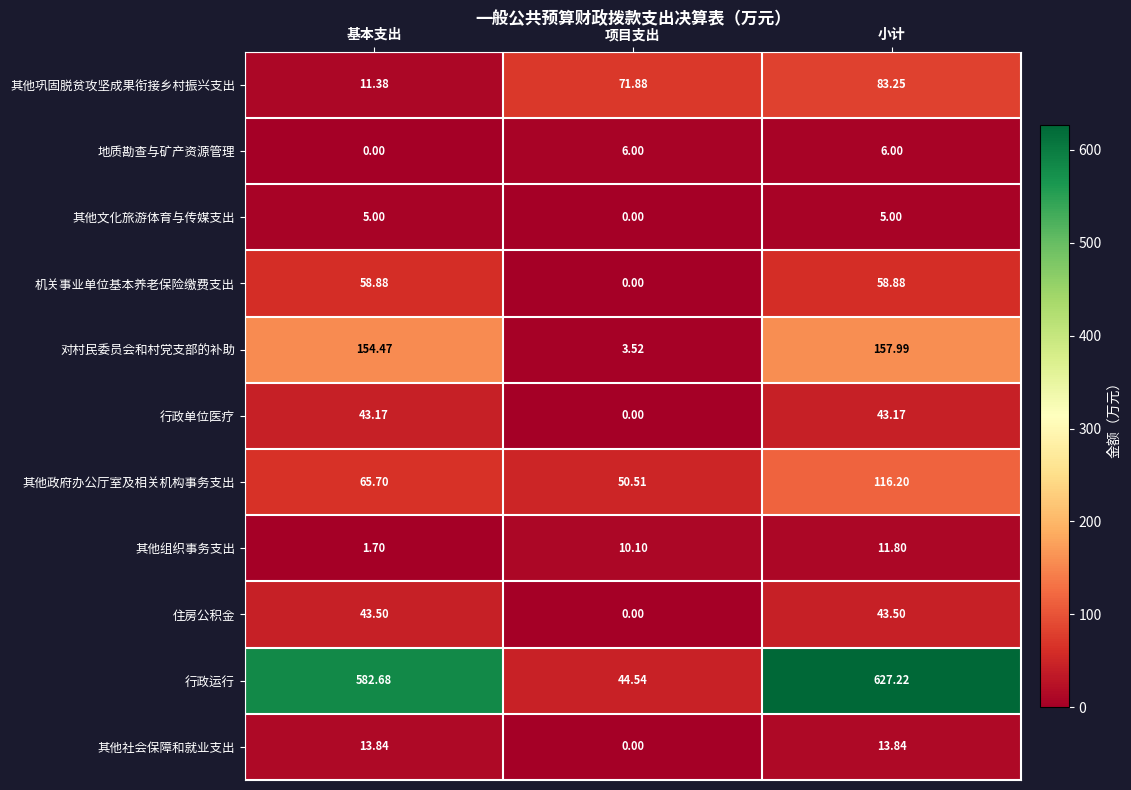

How many data points does each series have?

3